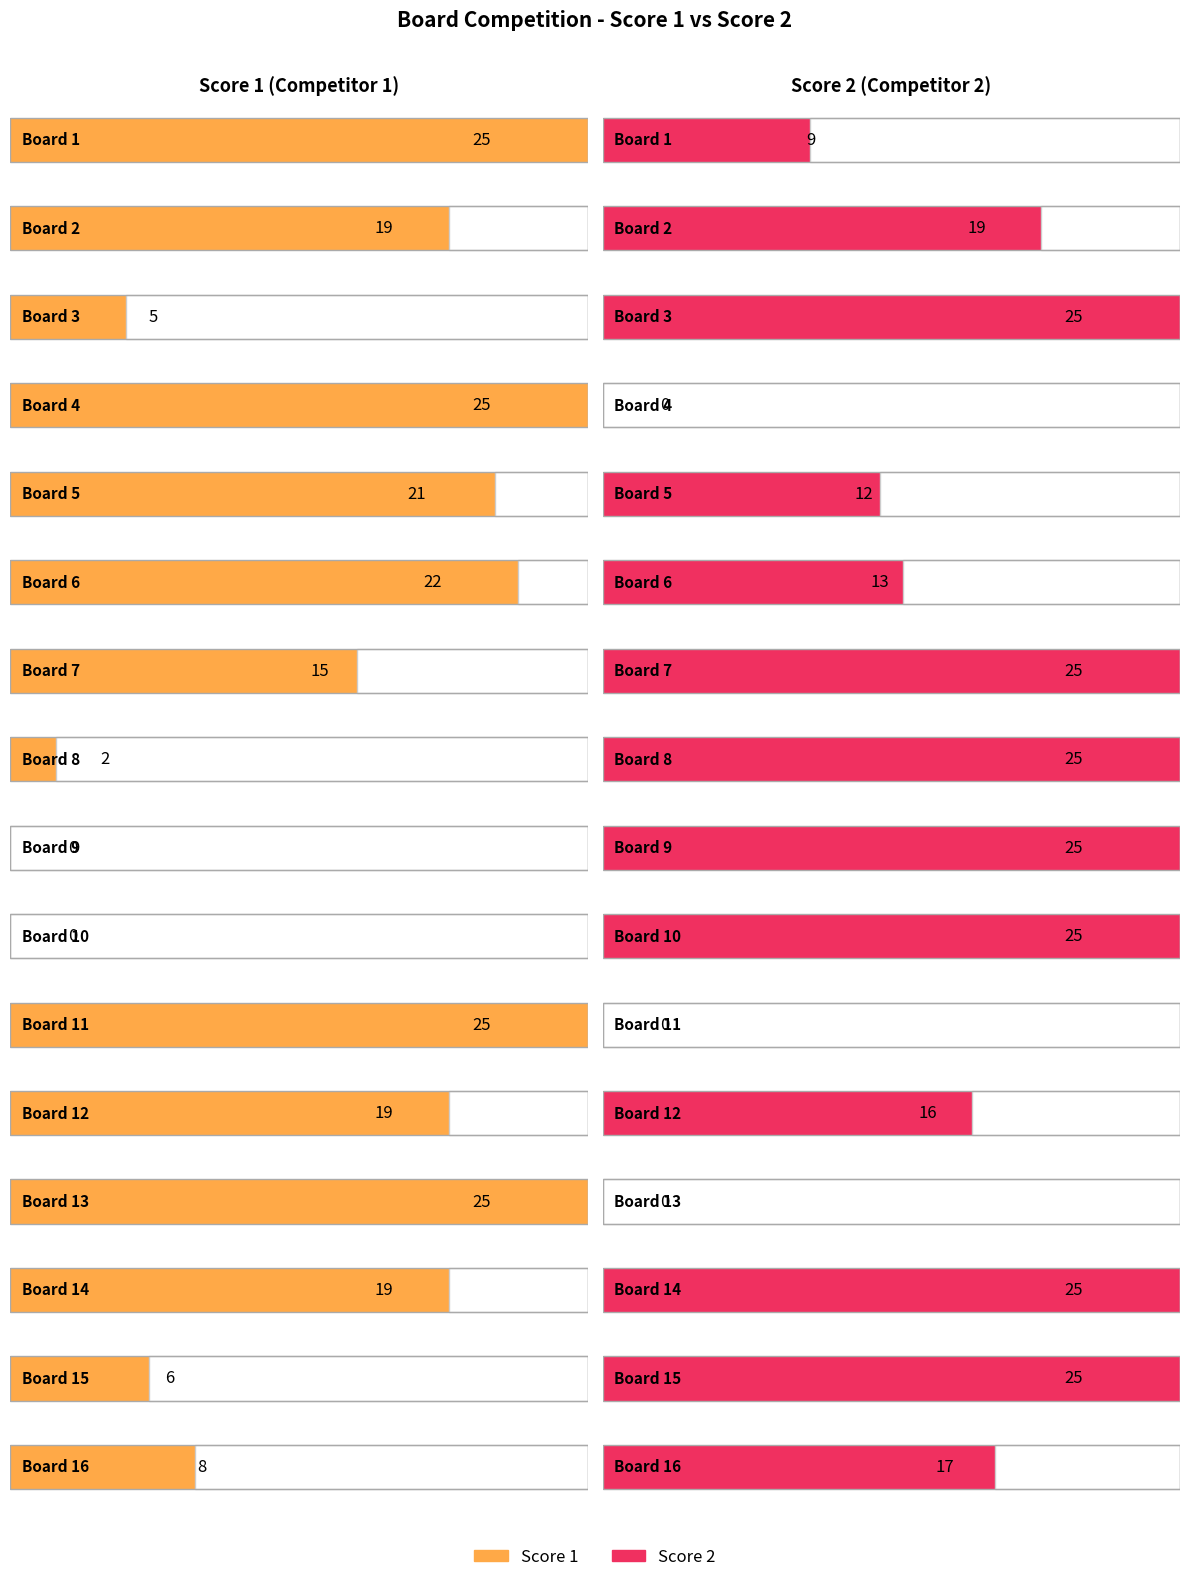

Is it true that Score 2 equals 25 at 3?

True